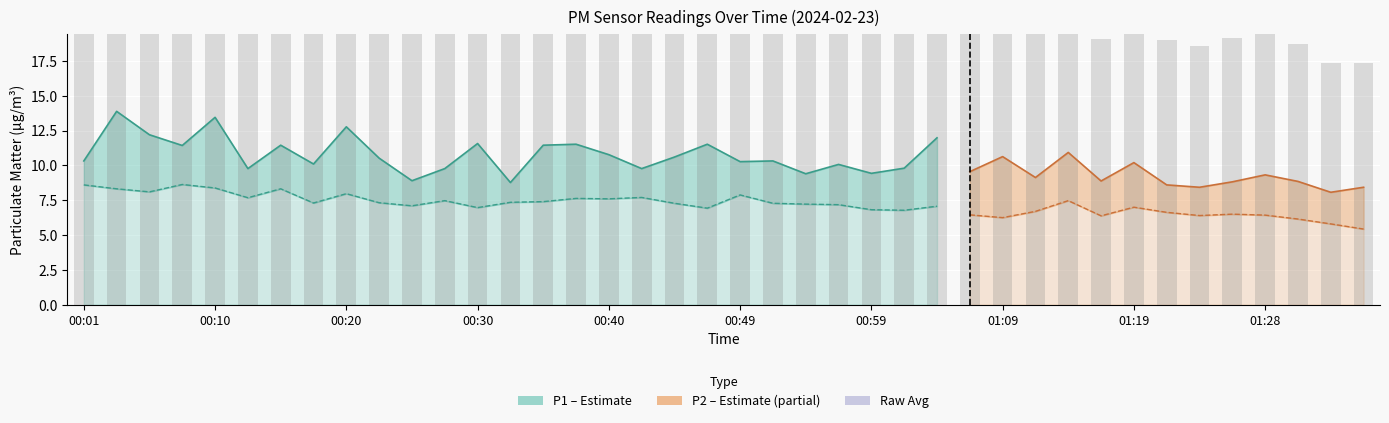

Reading right to left, extract all data points from this chart.

17.3	17.3	18.8	19.7	19.1	18.5	19.0	21.5	19.1	23.0	19.8	21.1	20.0	23.8	20.7	20.3	21.6	20.8	22.0	22.7	23.1	22.3	21.8	23.0	23.9	23.6	20.1	23.2	21.5	20.0	22.3	25.9	21.8	24.7	21.8	27.3	25.1	25.4	27.8	23.7